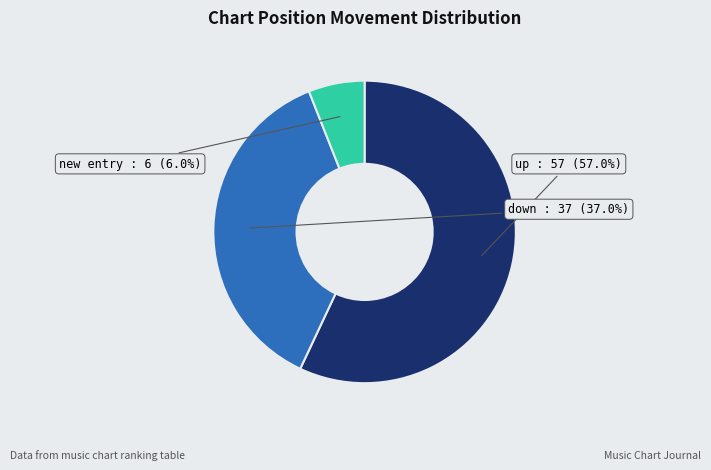

Is there a majority slice in this chart?

Yes